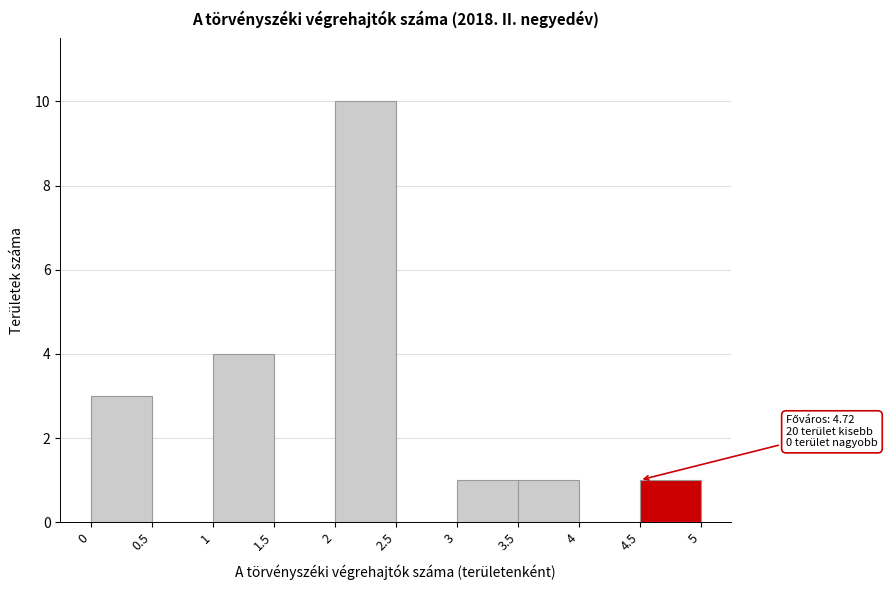

Which range on the x-axis has the tallest bar?

2 to 2.5